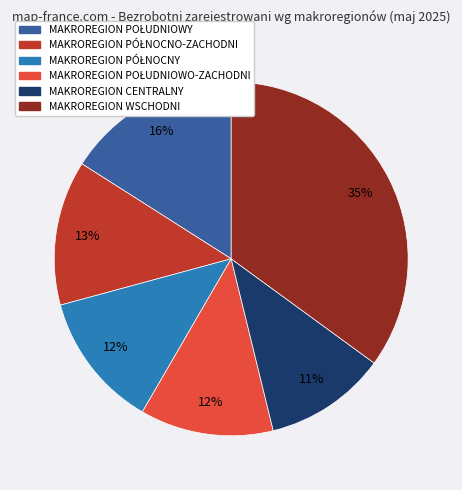

To the nearest percent, what is the average slice percentage?

17%